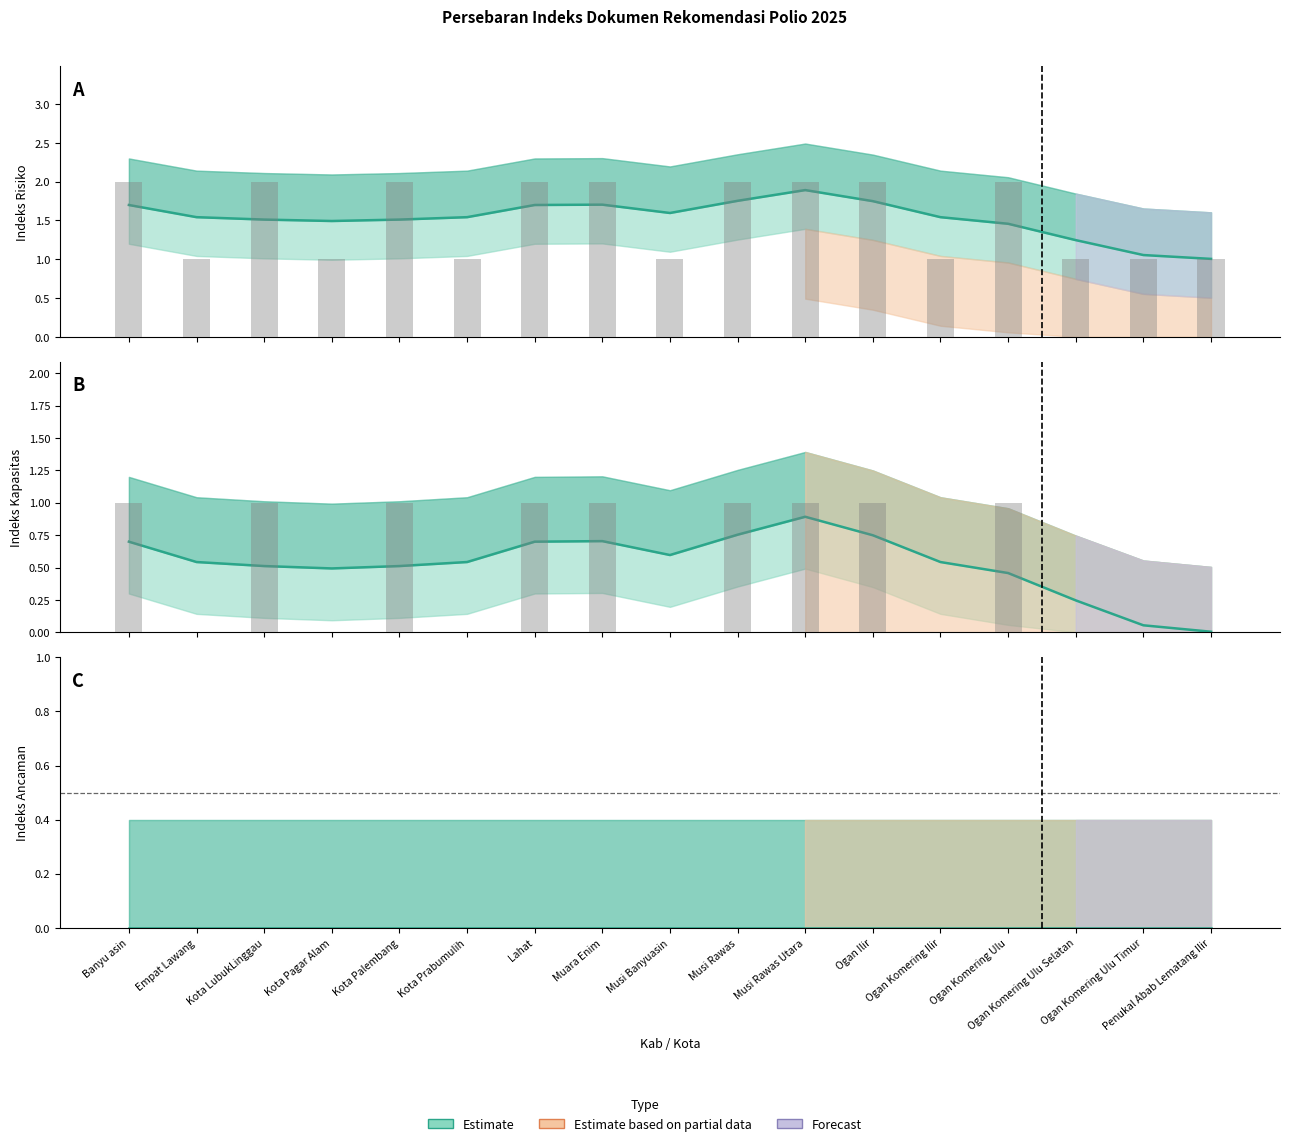

What is the label of the 12th bar from the left?

Ogan Ilir